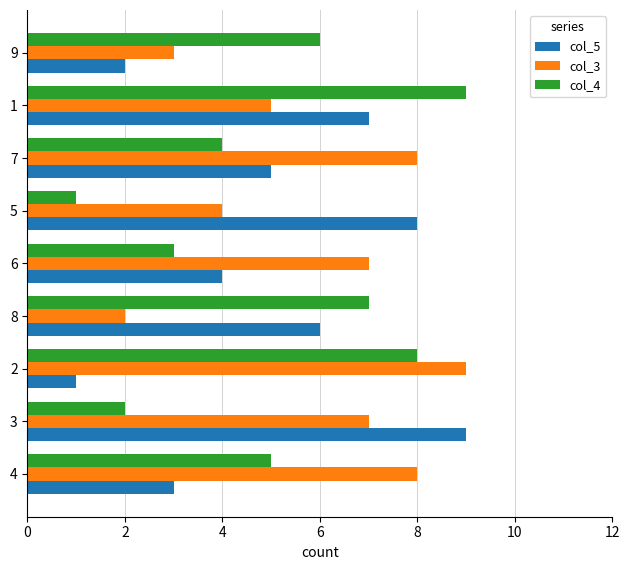

How many data points in col_4 are less than 5?

4